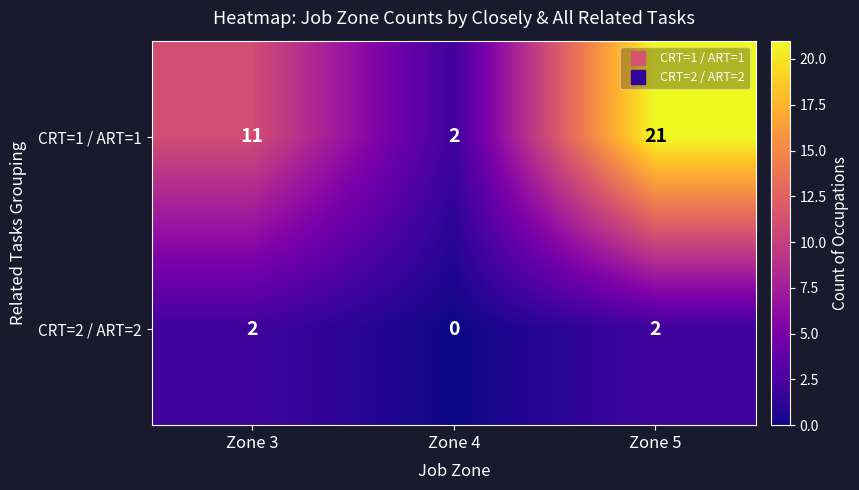

Reading left to right, transcribe all the data shown in this chart.

CRT=1 / ART=1: Zone 3=11	Zone 4=2	Zone 5=21
CRT=2 / ART=2: Zone 3=2	Zone 4=0	Zone 5=2